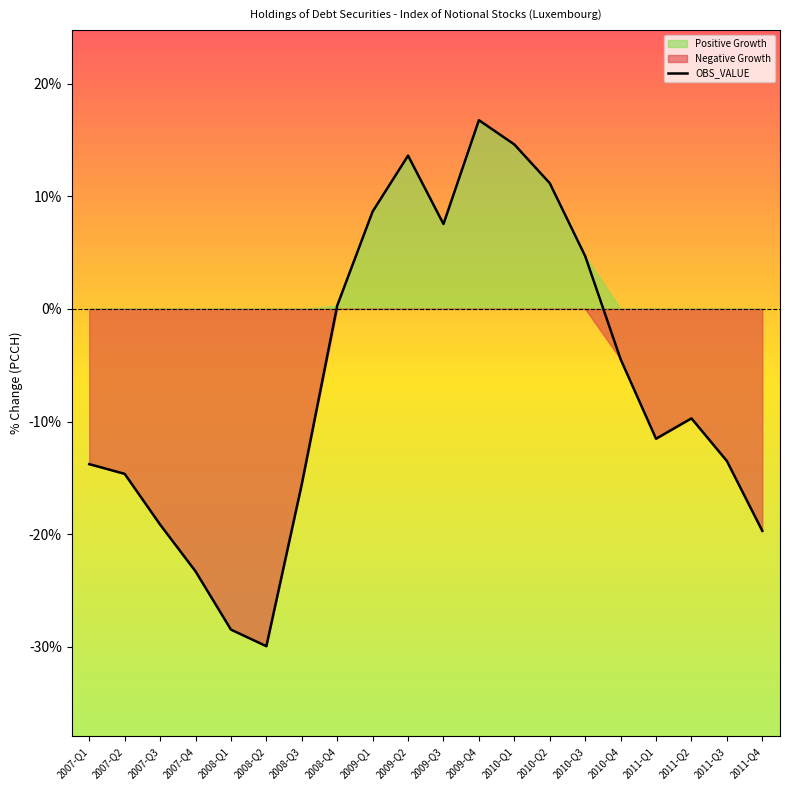

True or false: the data shows -4.5 at 2010-Q4.

True